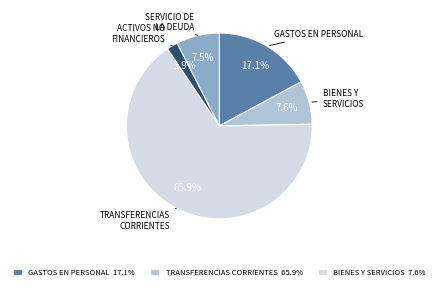

Count the number of slices in the pie.

5